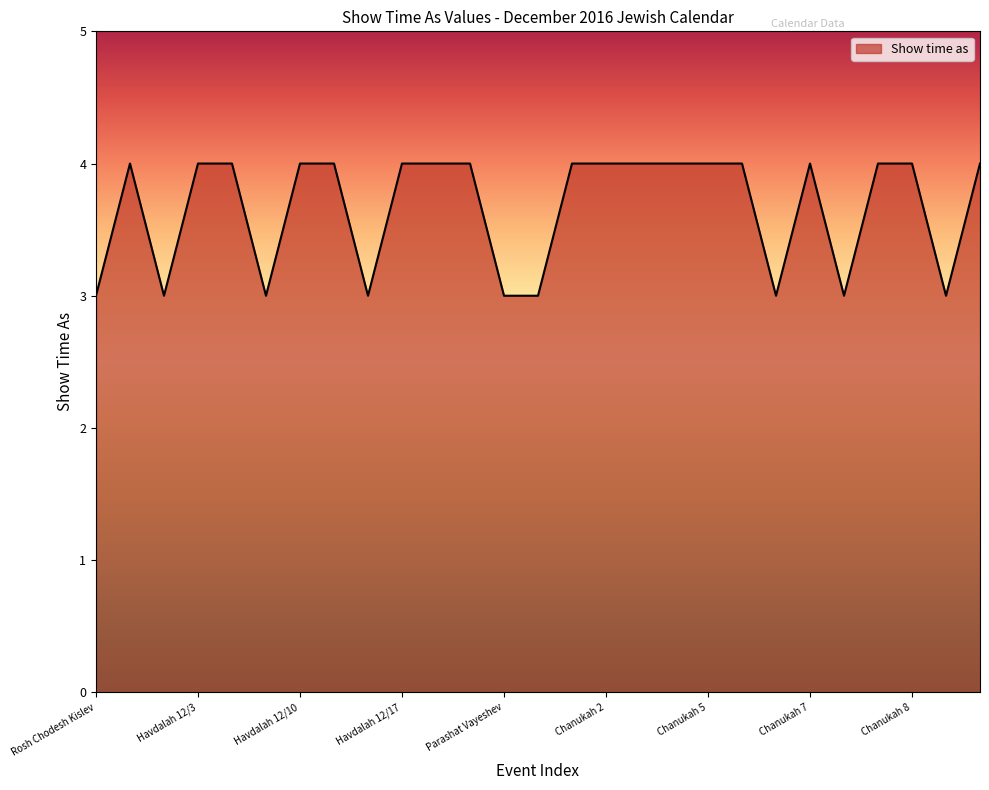

What is the difference between the maximum and second lowest values?

1